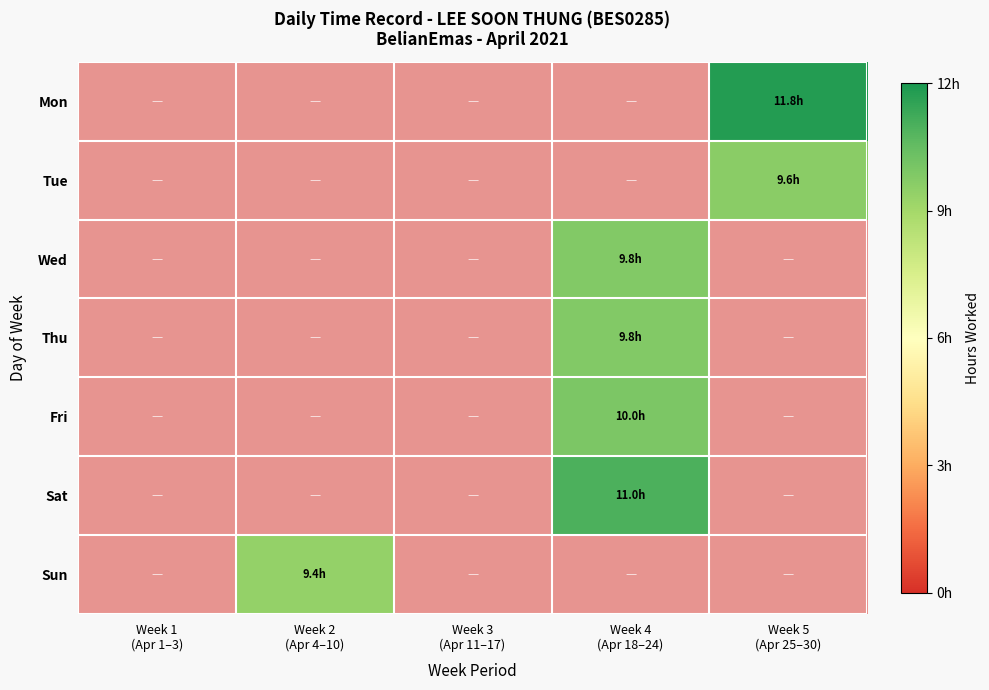

At which category is the sum across all series the highest?

Week 4
(Apr 18–24)